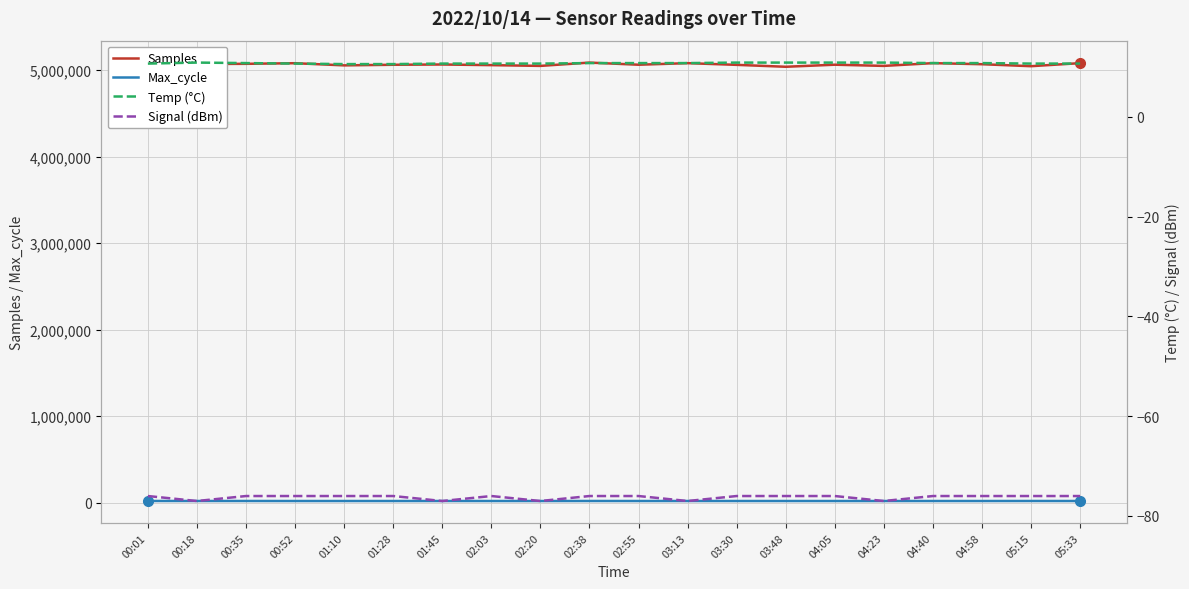

How many categories are shown in the chart?

20